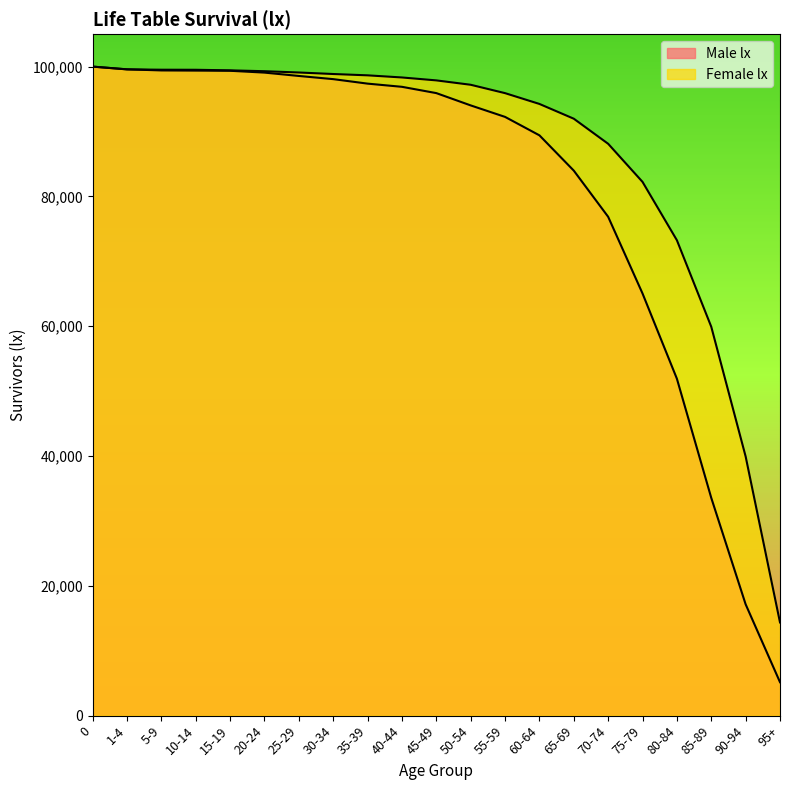

Which series ends up on top after the final intersection of Male lx and Female lx?

Female lx